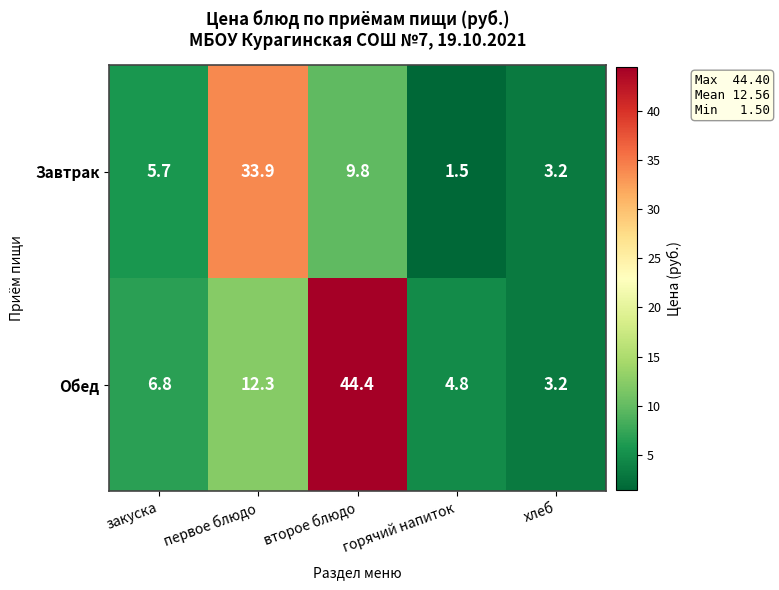

What is the sum of the Завтрак values at закуска and хлеб?

8.9